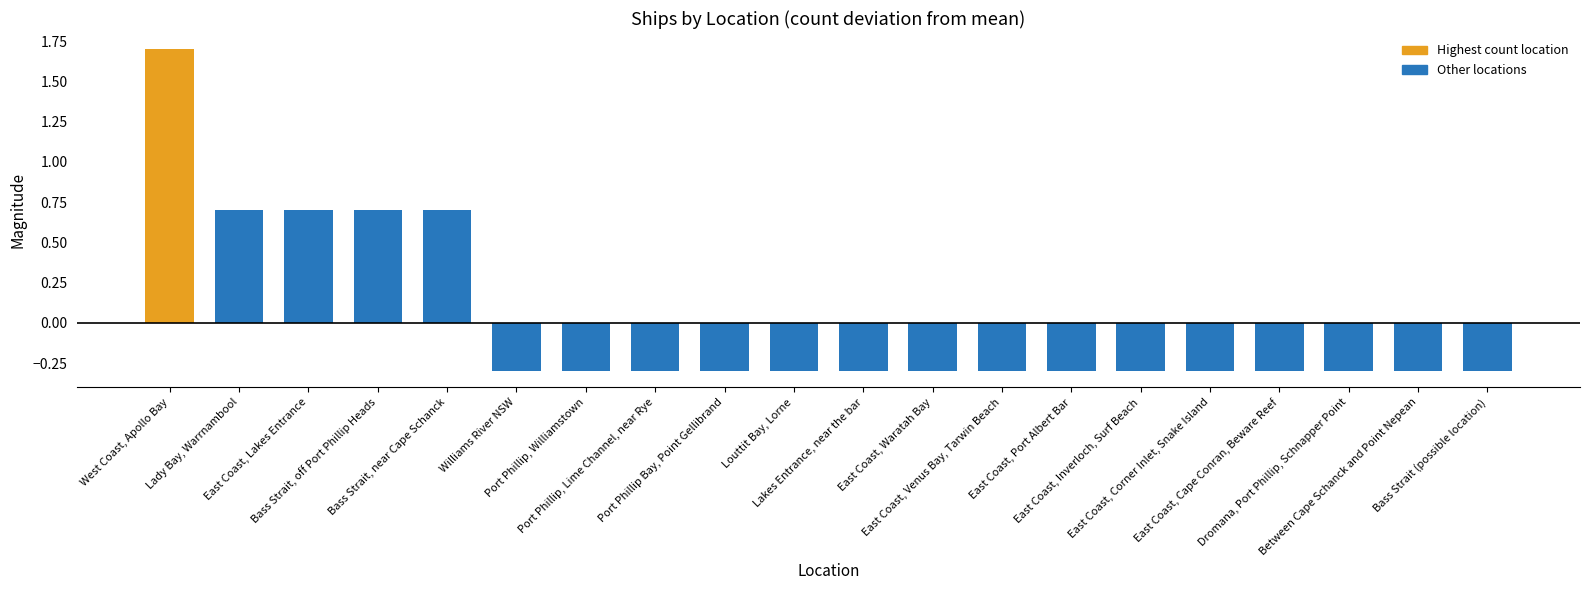

Count the number of values greater than 0.

5